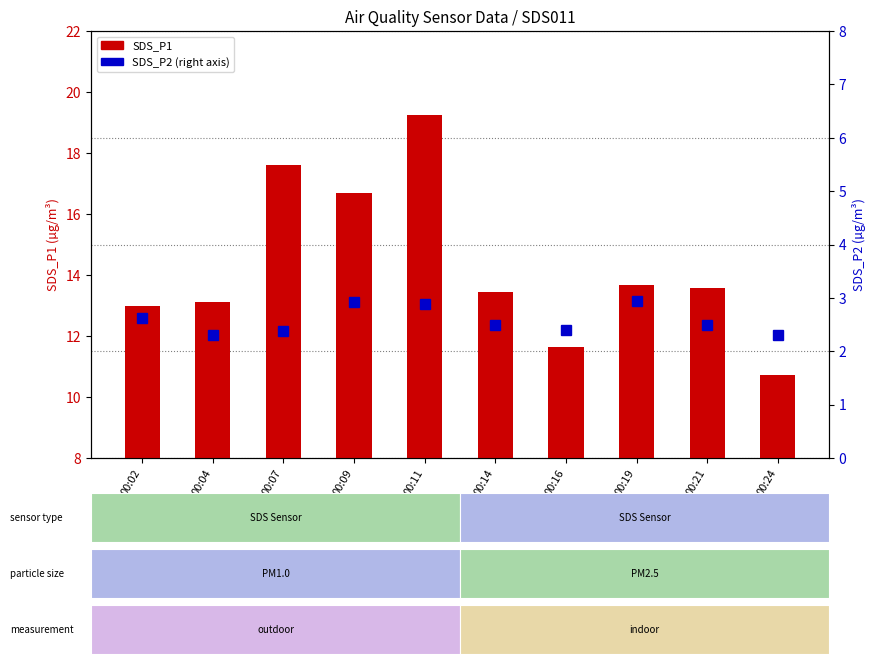

How many distinct data groups are displayed?

2